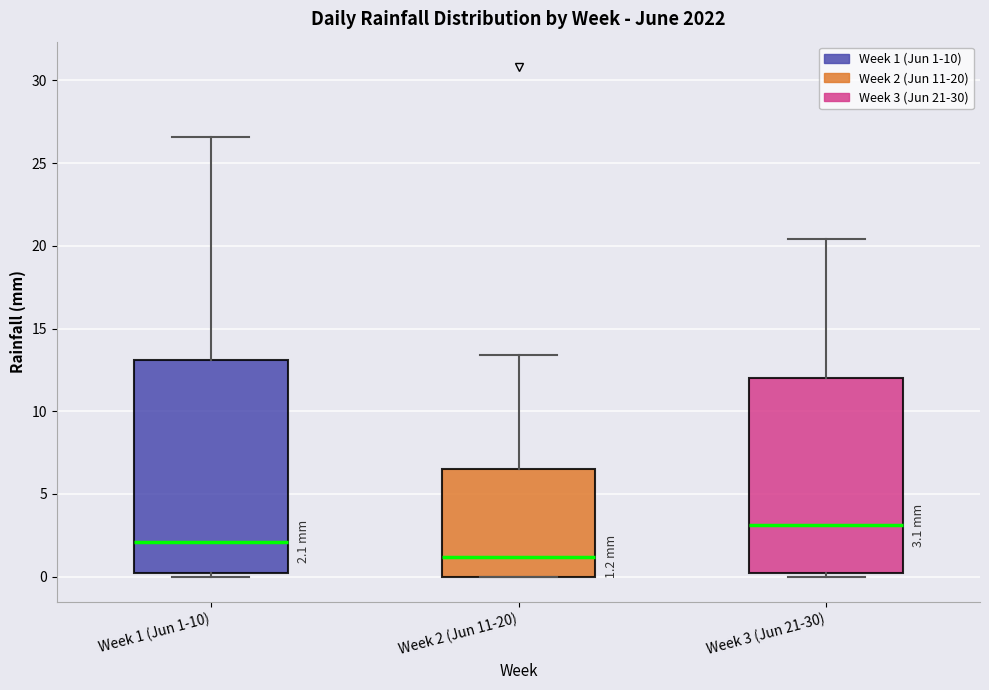

Which box's median line is the lowest?

Week 2 (Jun 11-20)